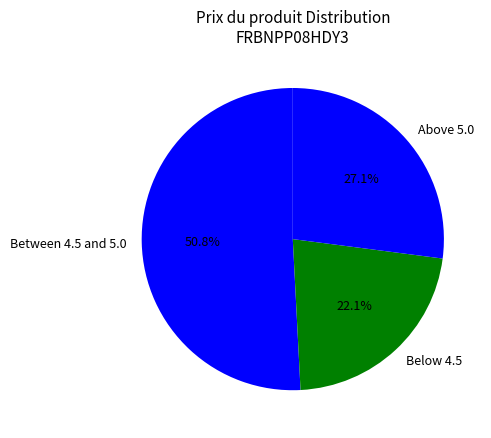

What portion of the pie excludes Below 4.5?

77.9%